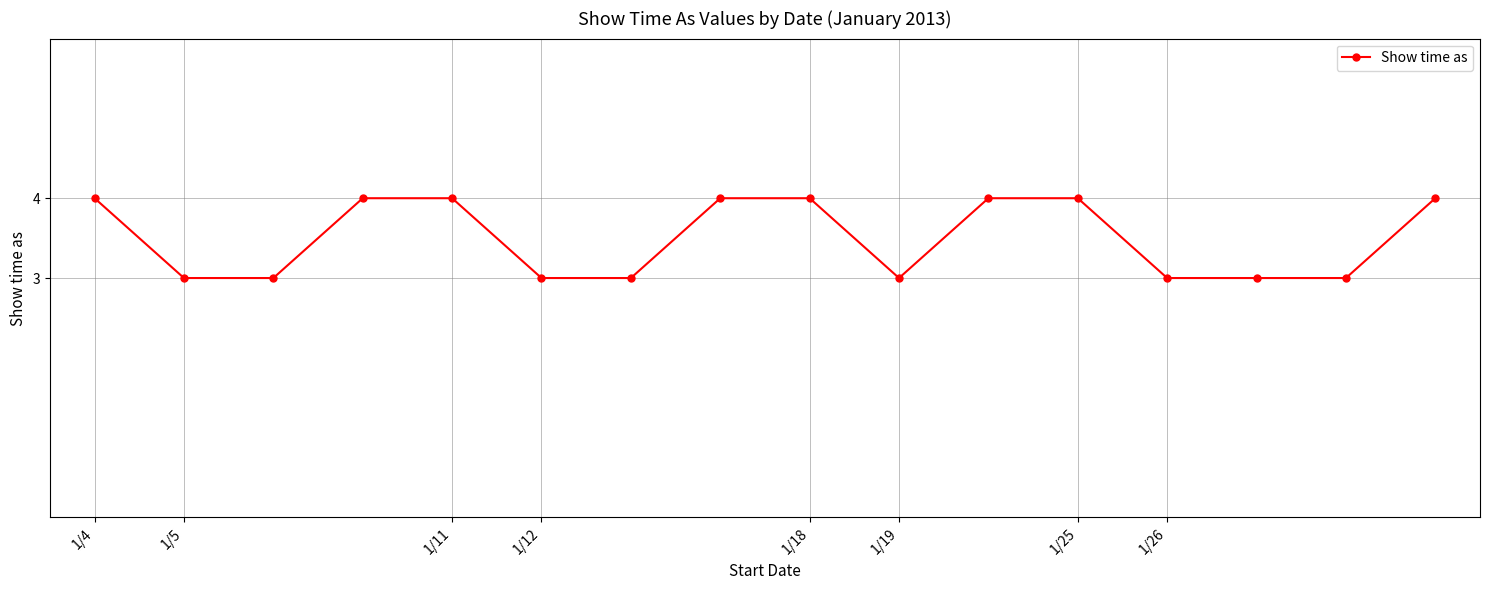

What is the average value?

4